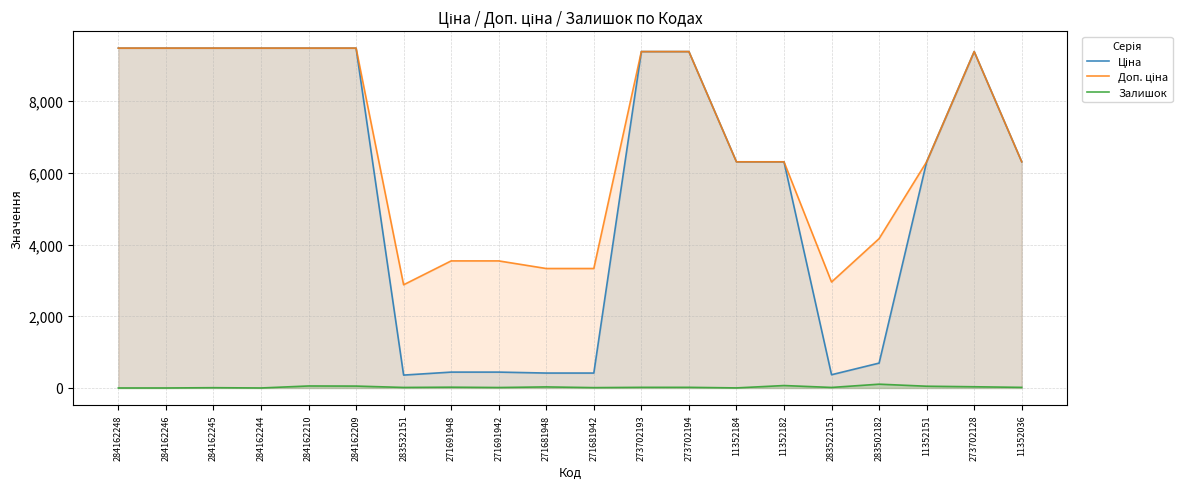

Between 283502182 and 11352182, which is larger?

11352182